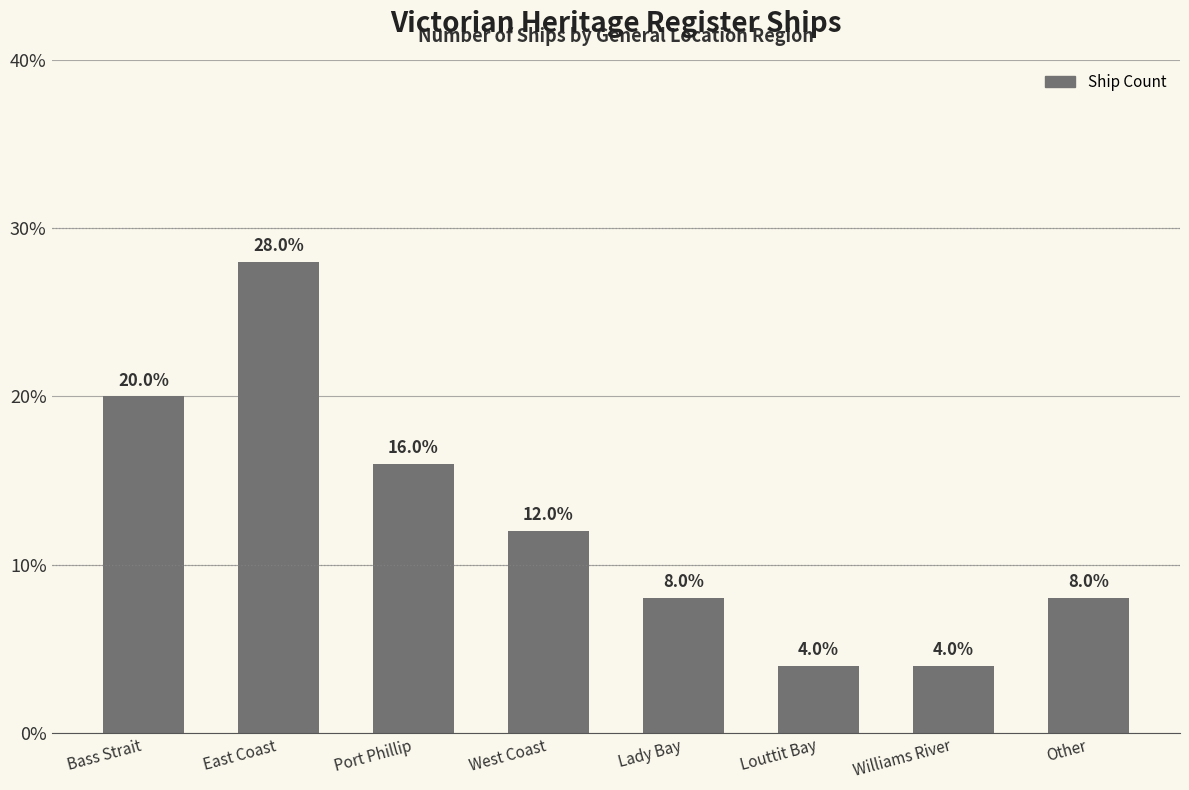

What is the value of the 8th bar from the left?

8.0